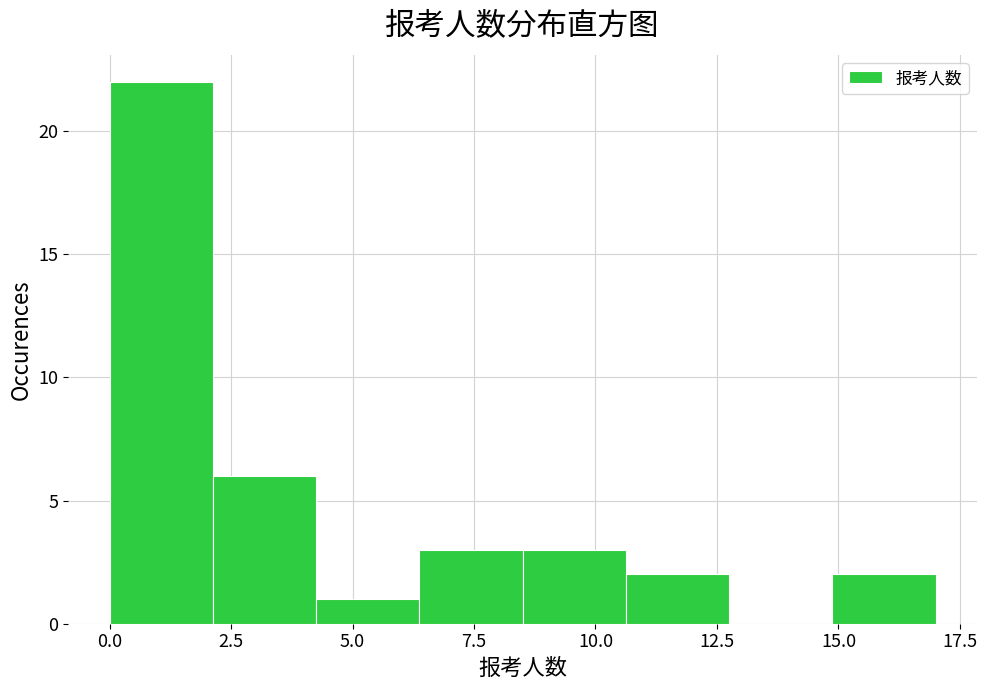

Reading left to right, list every bar in this chart as the range it spans on the x-axis followed by its height. Neither the bar edges nor the heights are printed on the chart, so give them approximately, as read against the axes.

0.0 to 2.0: 22
2.0 to 4.5: 6
4.5 to 6.5: 1
6.5 to 8.5: 3
8.5 to 10.5: 3
10.5 to 13.0: 2
13.0 to 15.0: 0
15.0 to 17.0: 2